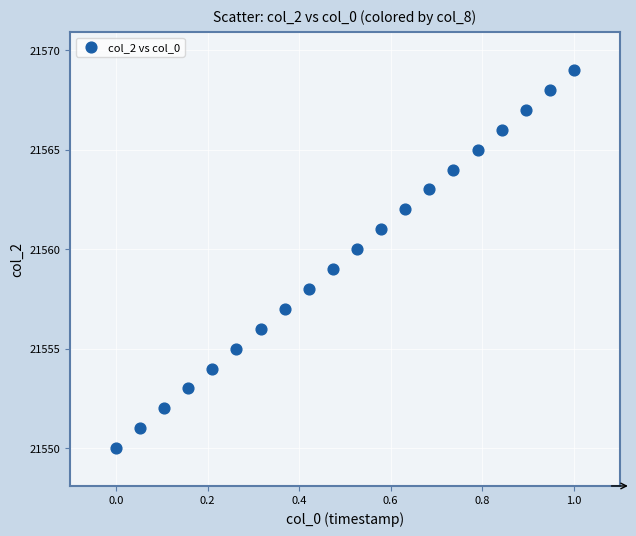

What is the range of Y values (max minus min)?

19